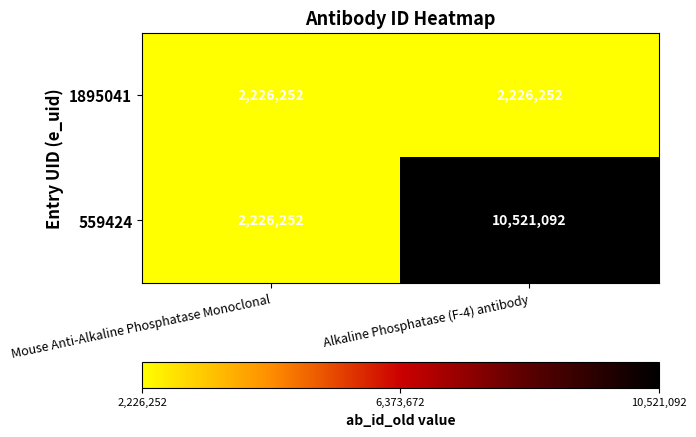

What is the average value of the 1895041 series?

2226252